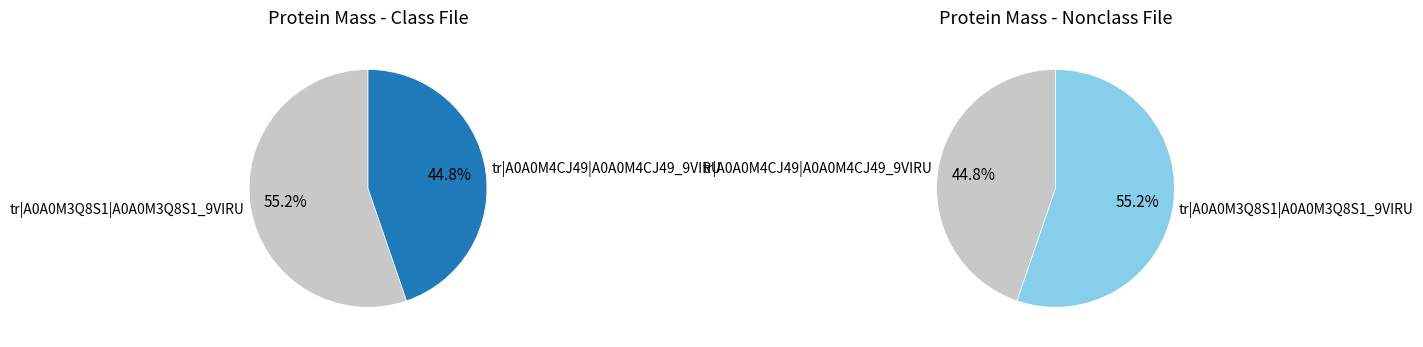

What is the change in value from tr|A0A0M3Q8S1|A0A0M3Q8S1_9VIRU to tr|A0A0M4CJ49|A0A0M4CJ49_9VIRU?

-6790.9